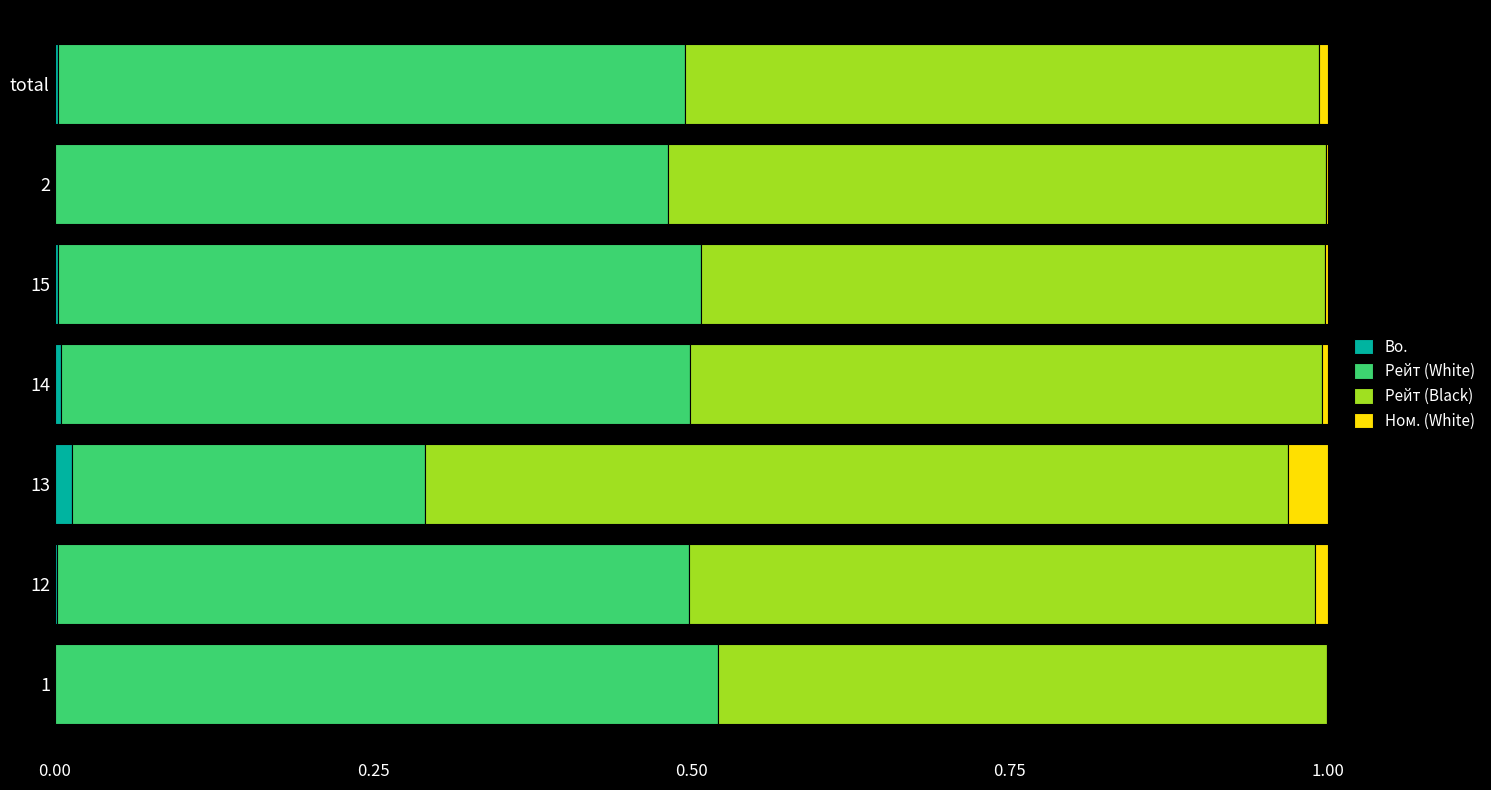

Count the number of data series in this chart.

4